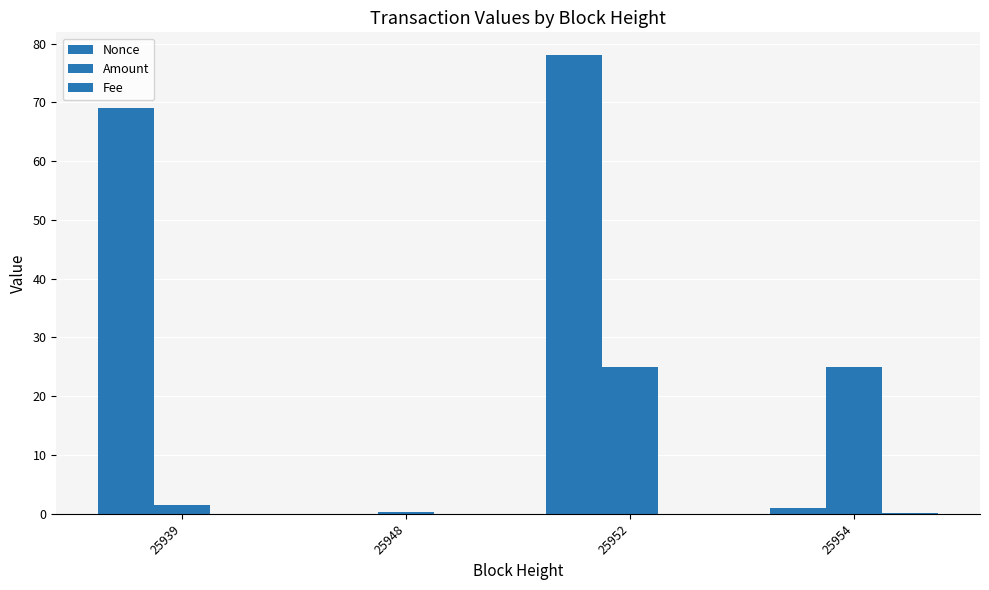

What is the difference between the maximum and minimum values in the Amount series?

24.6